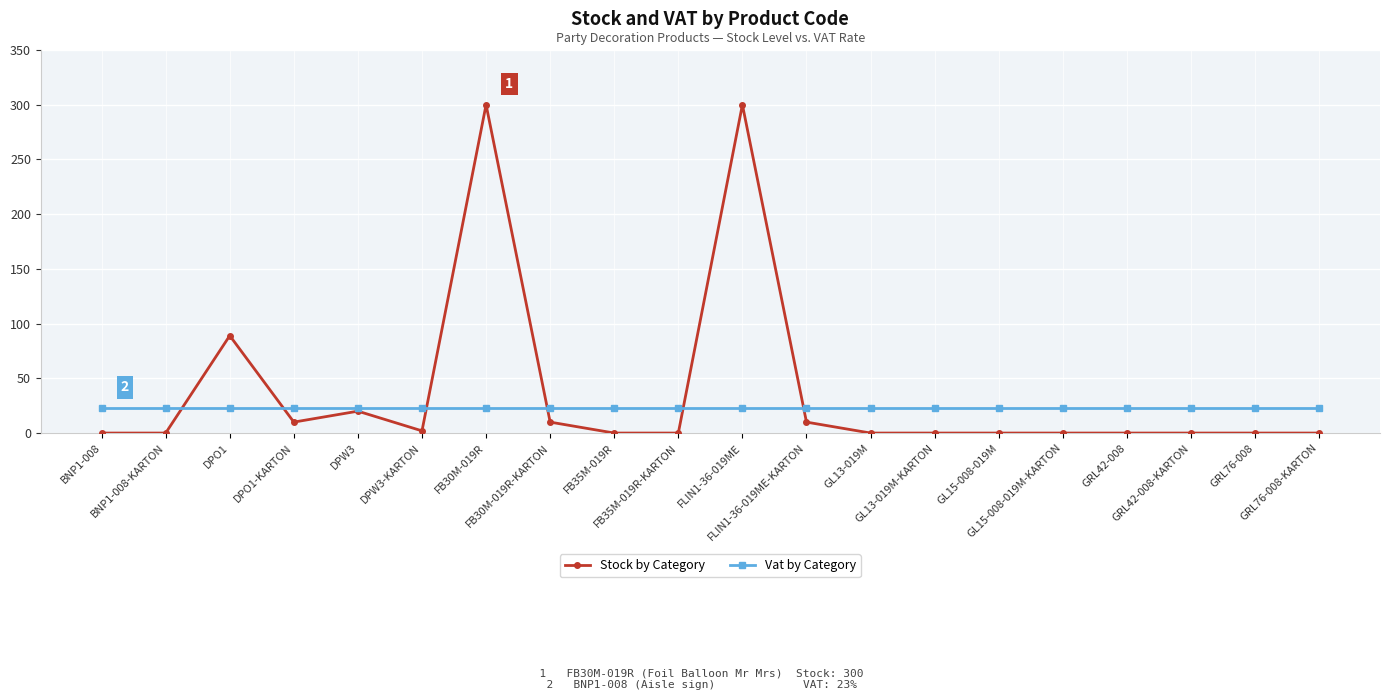

What is the difference between the highest and lowest values at FLIN1-36-019ME-KARTON?

13